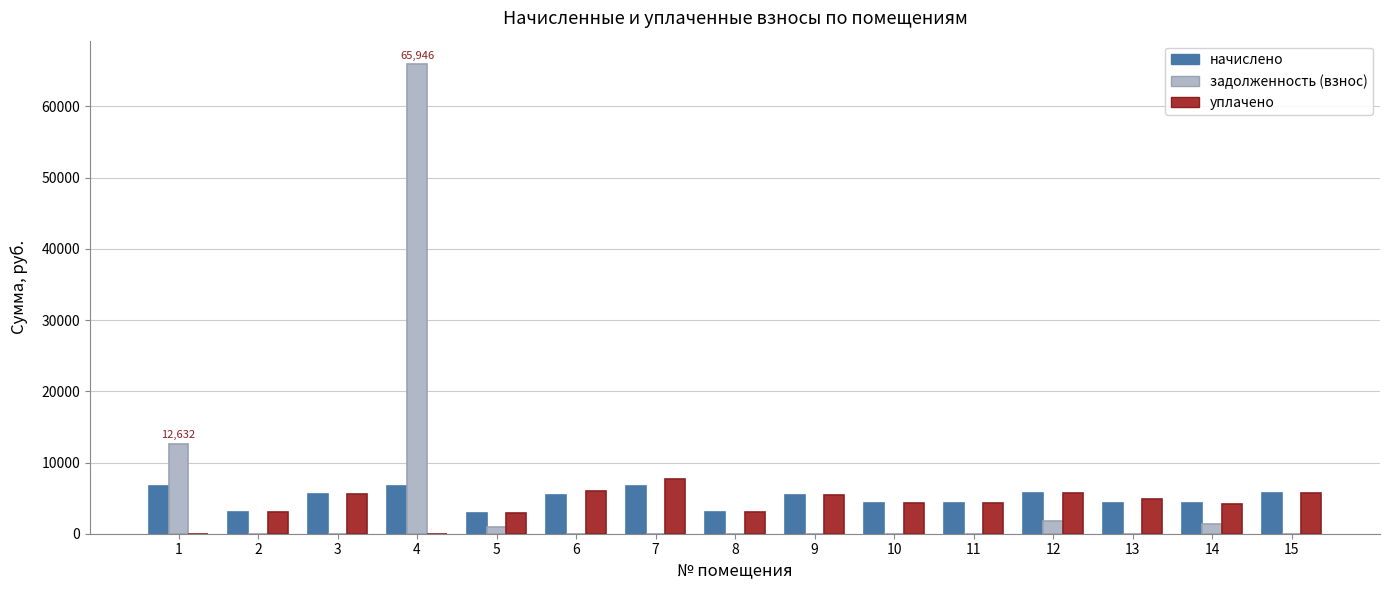

What is the total value across all series at 6?

11459.1